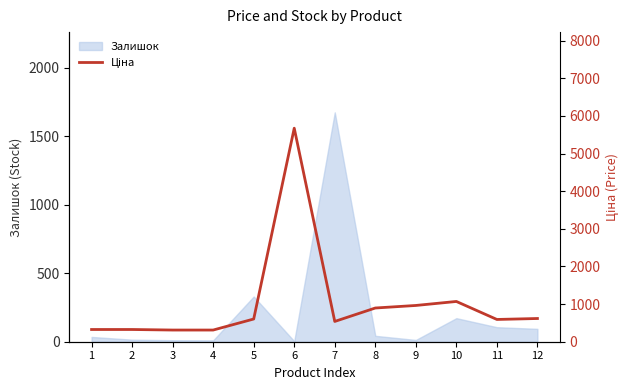

Where does the data first go above 603?

5